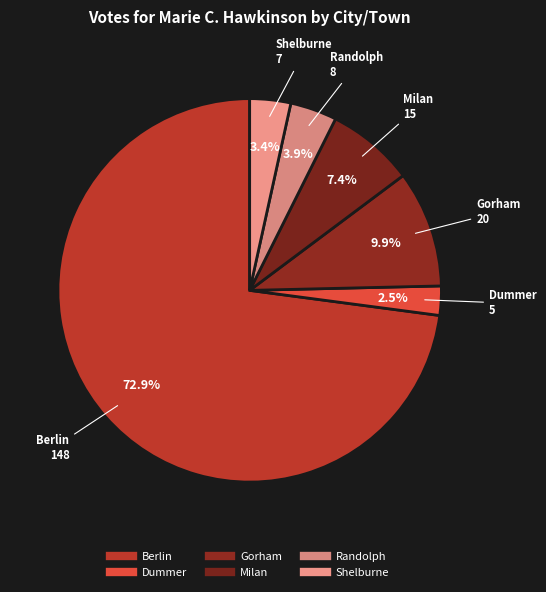

To the nearest percent, what is the combined percentage of Gorham and Randolph?

14%